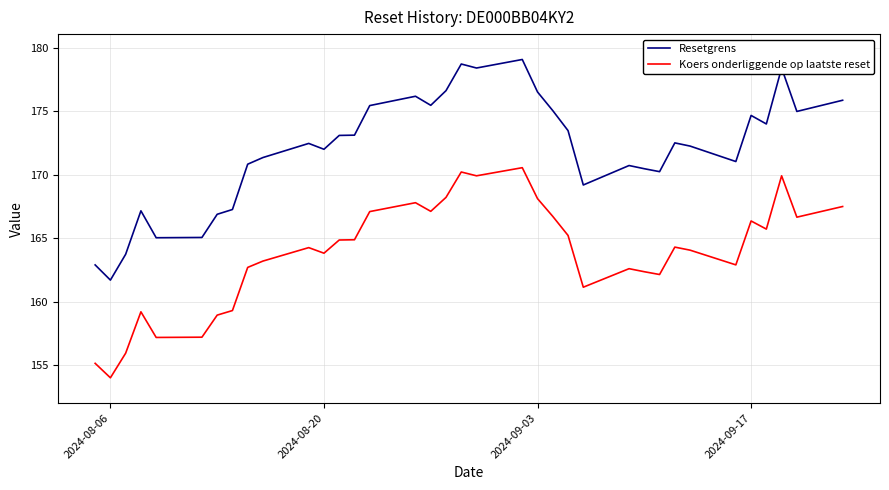

Which series has the widest spread of values?

Resetgrens